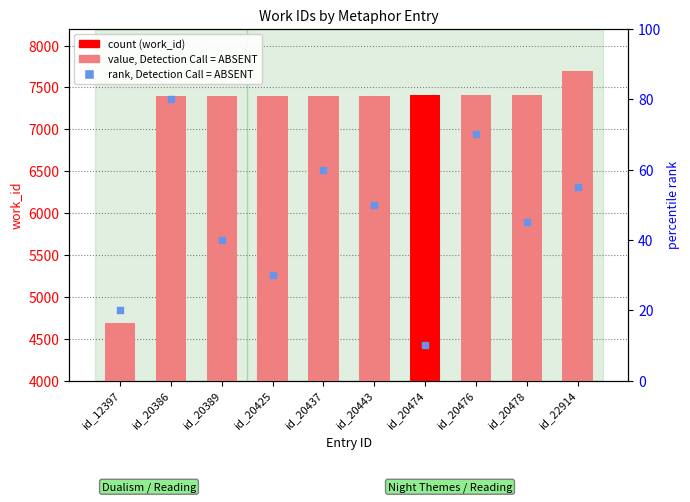

Which series has the largest total across all categories?

work_id